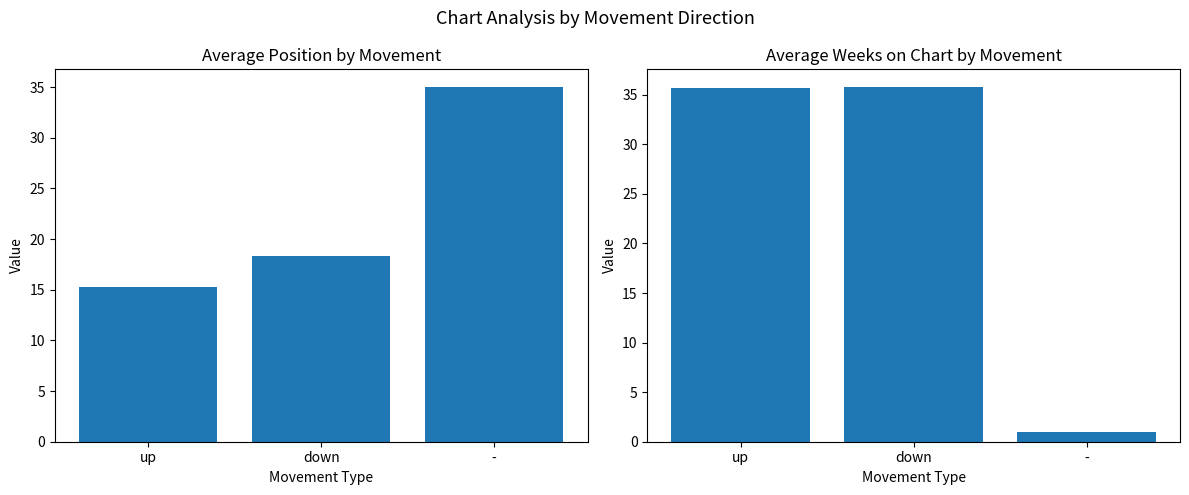

What is the sum of all Average Weeks on Chart values?

72.5